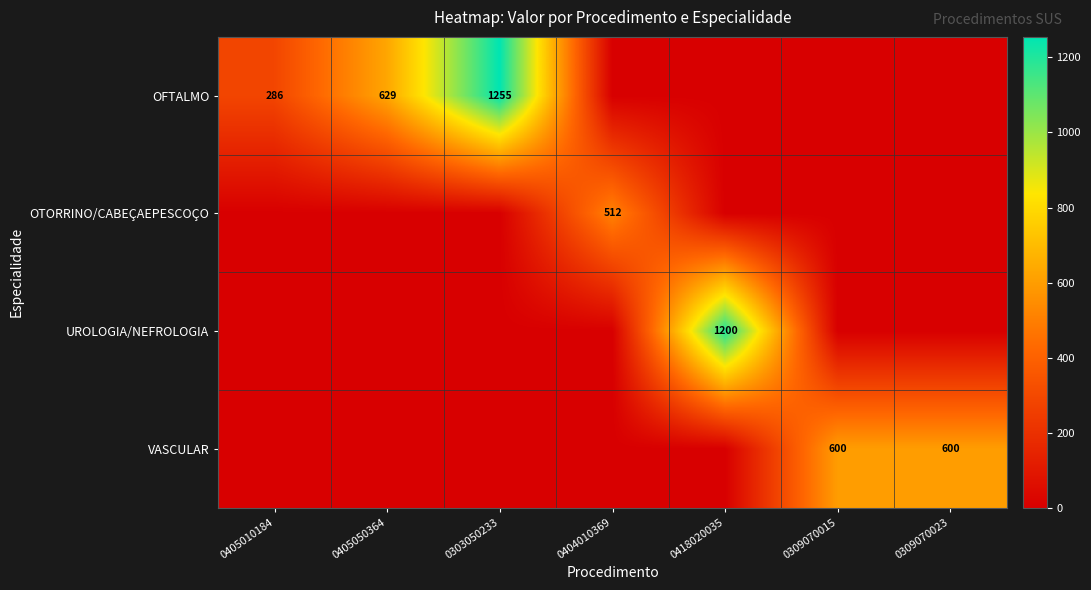

The OTORRINO/CABEÇAEPESCOÇO series shows 312 at 0404010369. True or false?

False